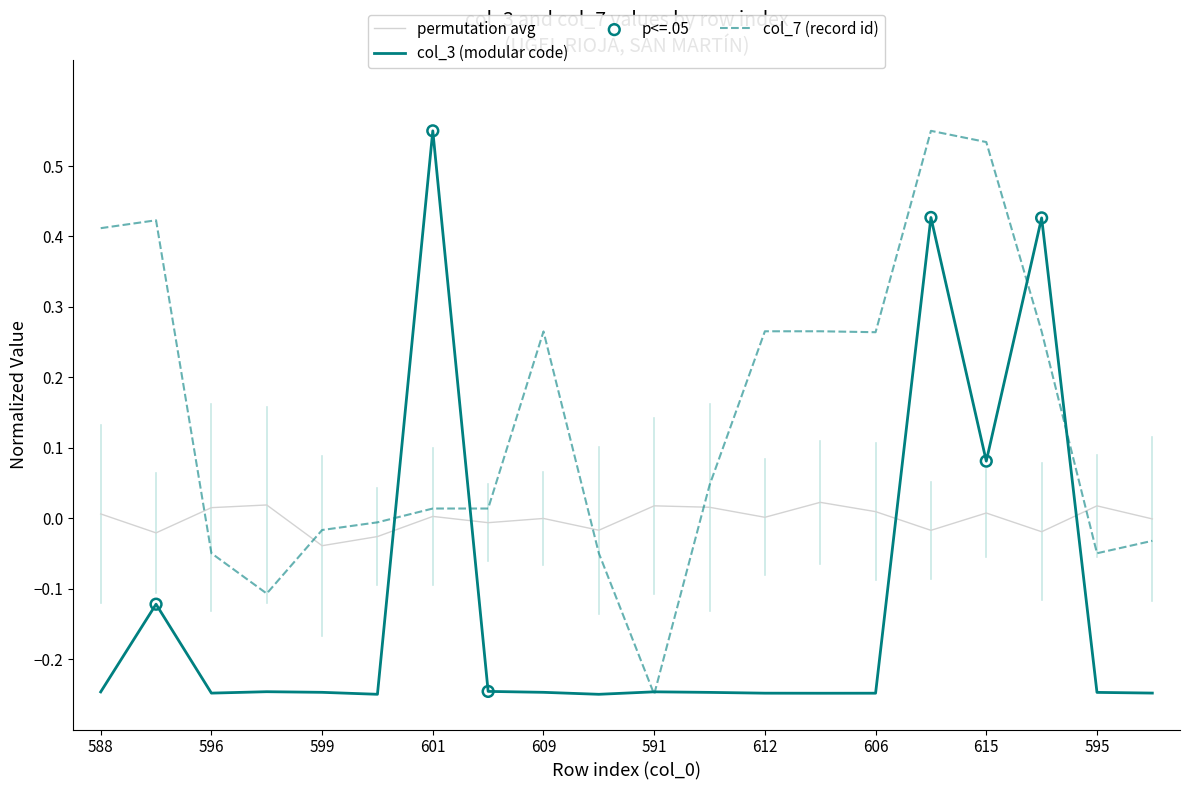

Which series has the largest total across all categories?

col_7 (record id)